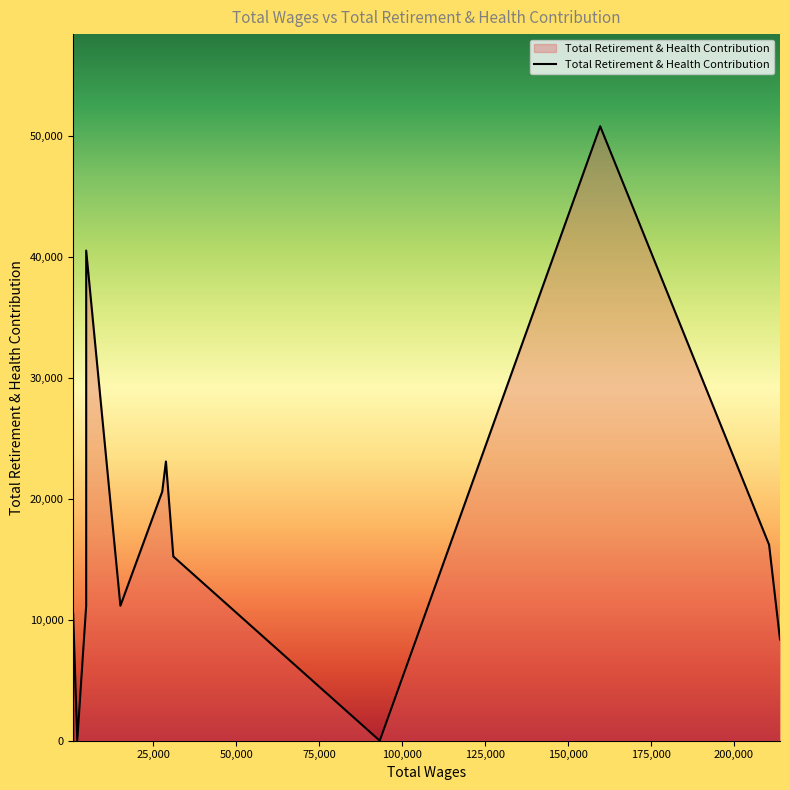

Which label corresponds to the smallest value in the chart?

93295.0